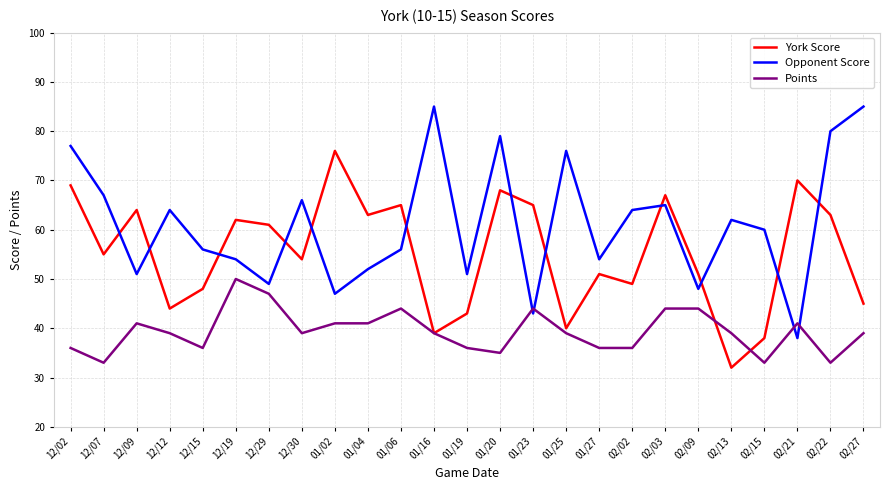

How many series are shown in this chart?

3